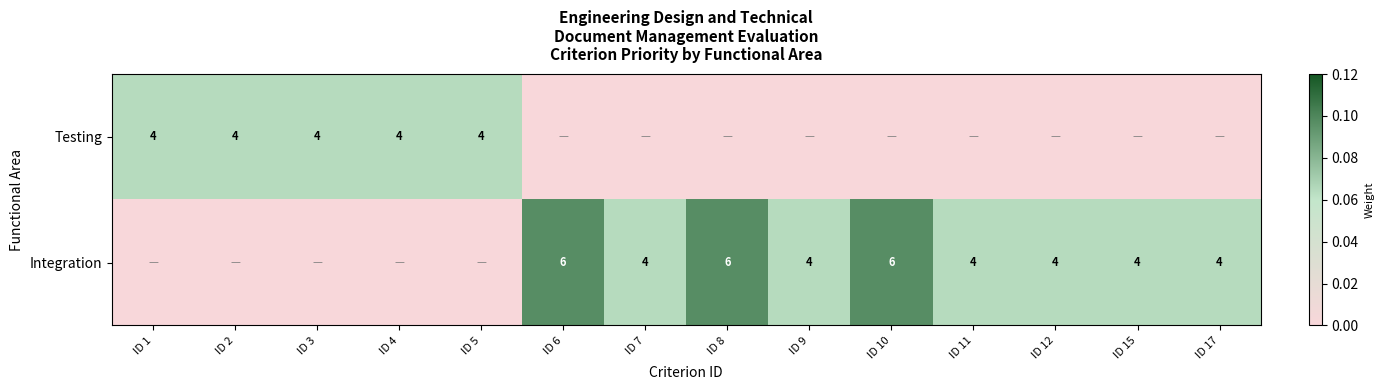

The Integration series shows 6 at ID 7. True or false?

False